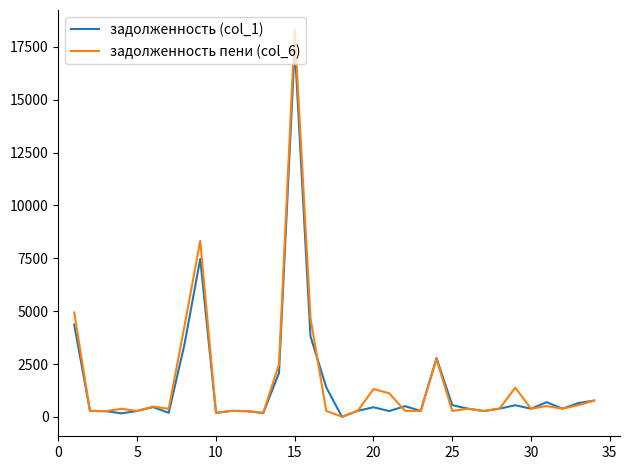

How many values in задолженность (col_1) are above zero?

33